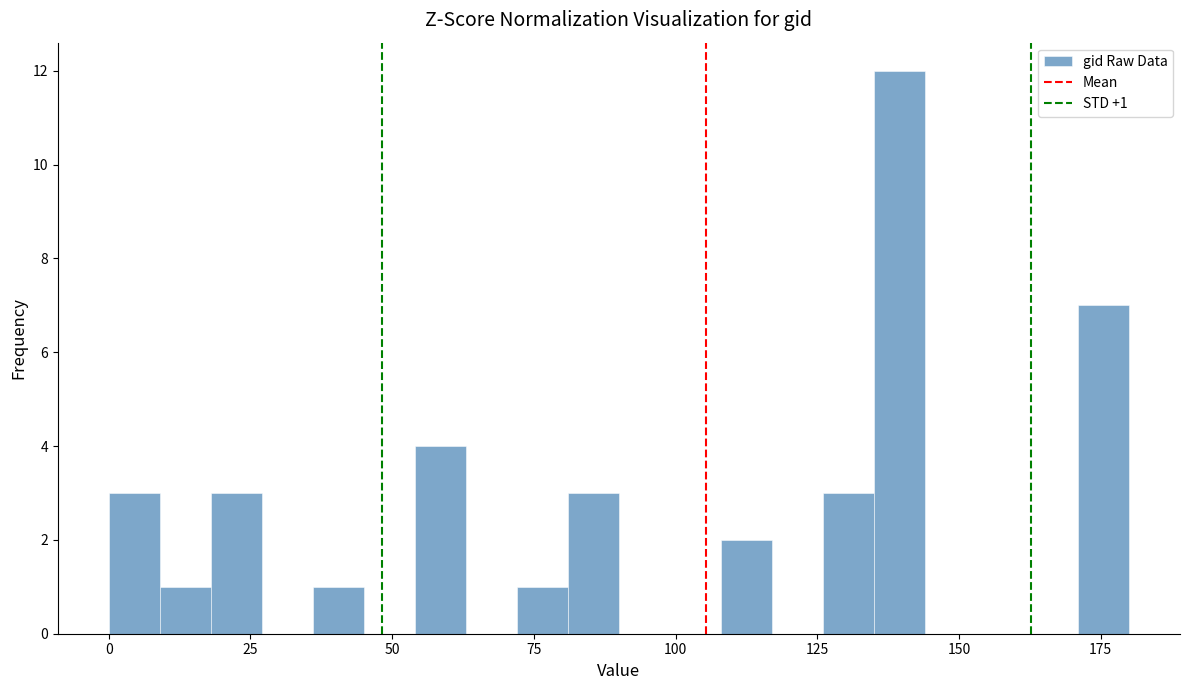

Around what value on the x-axis is the tallest bar? Give the approximate position of its centre, as read against the axis.

140